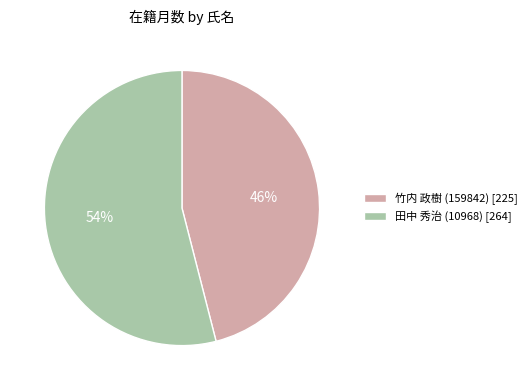

Count the number of slices in the pie.

2